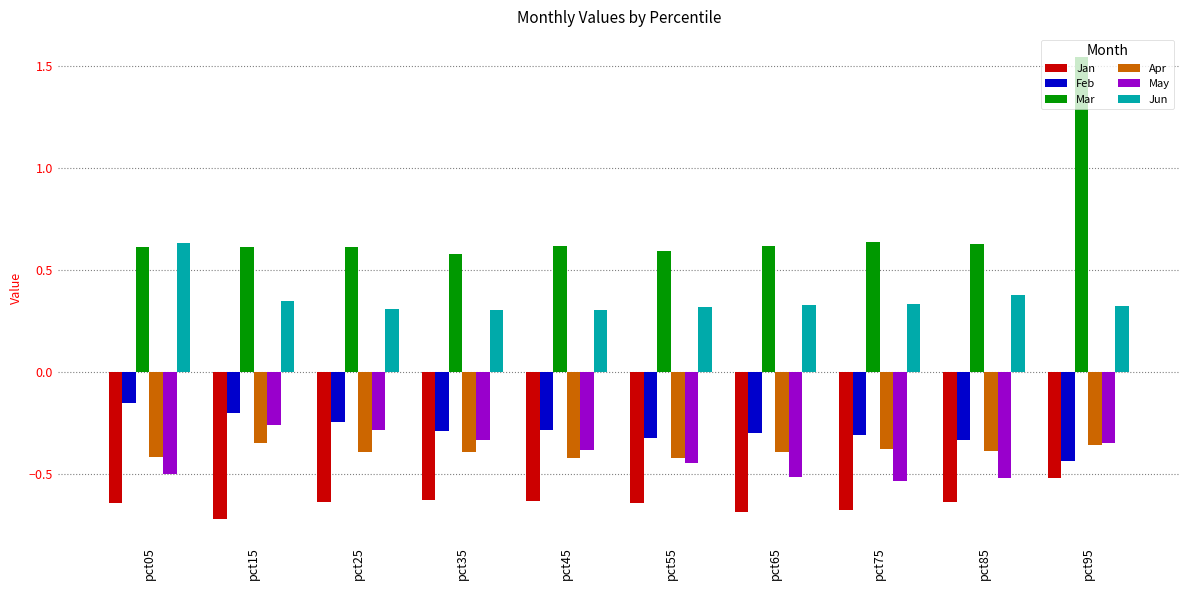

Which series has the largest total across all categories?

Mar